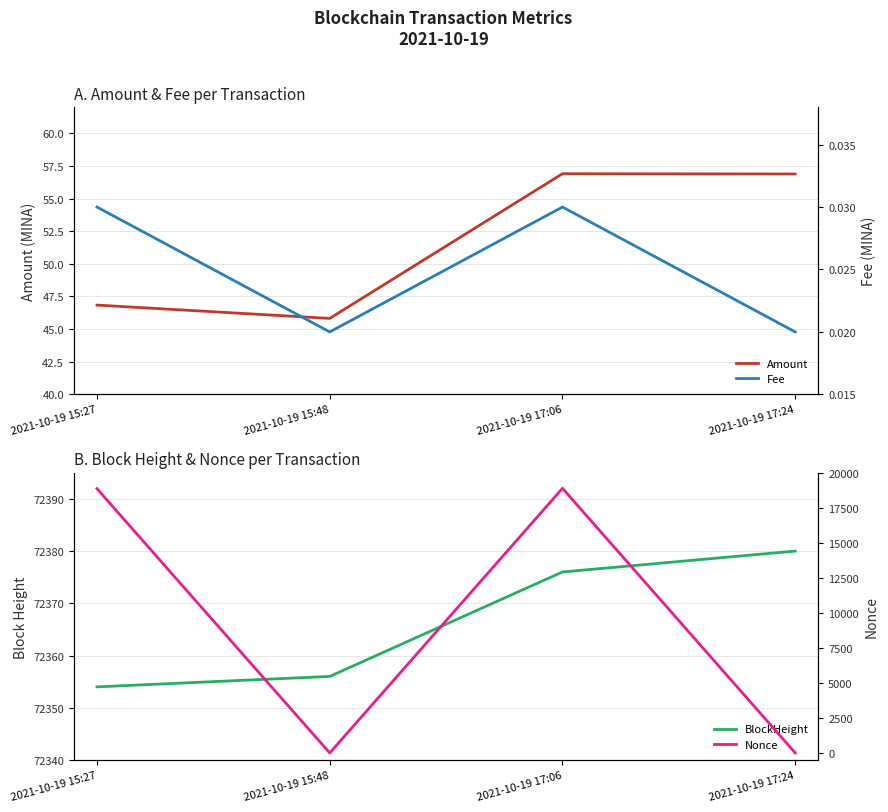

Does the chart have visible grid lines?

Yes